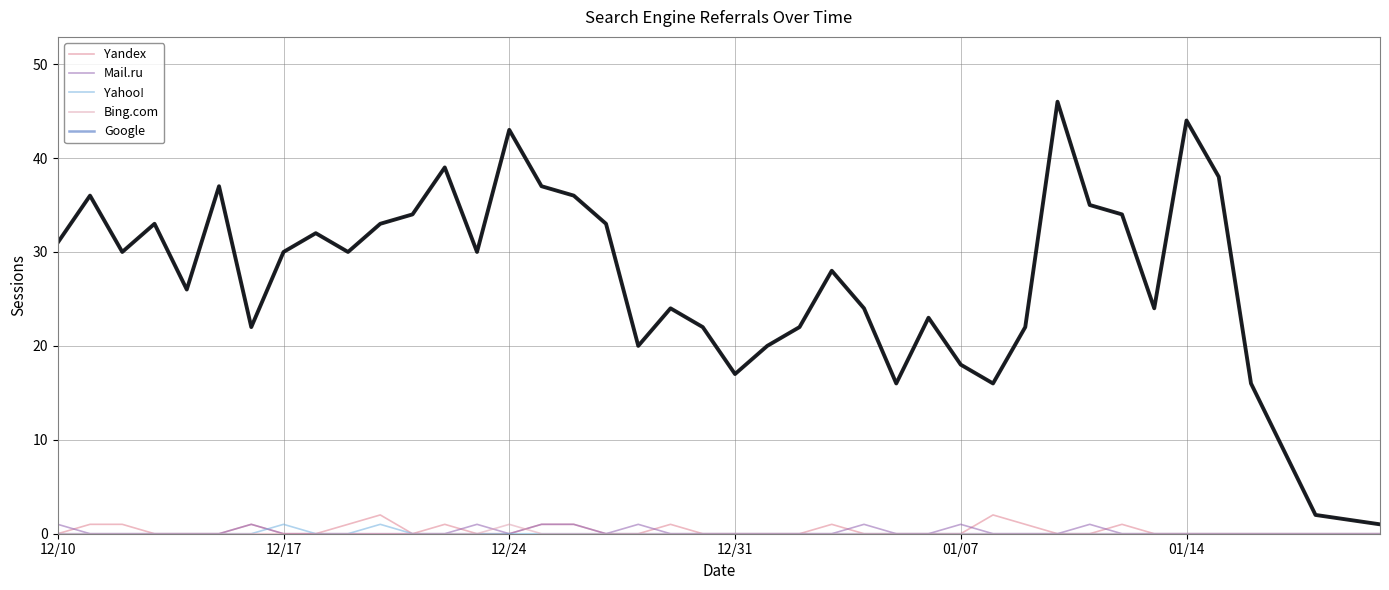

Does the chart display data point markers on the line(s)?

No